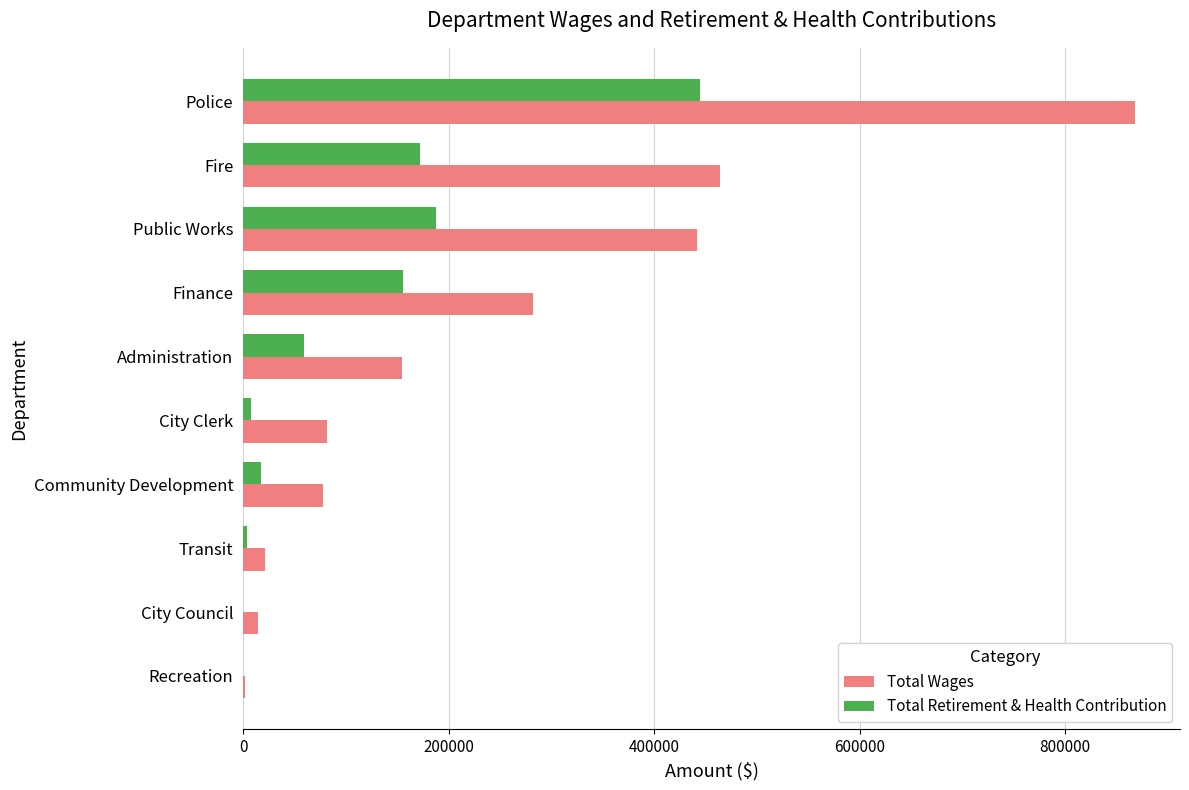

At which label is Total Wages closest to 435097?

Public Works